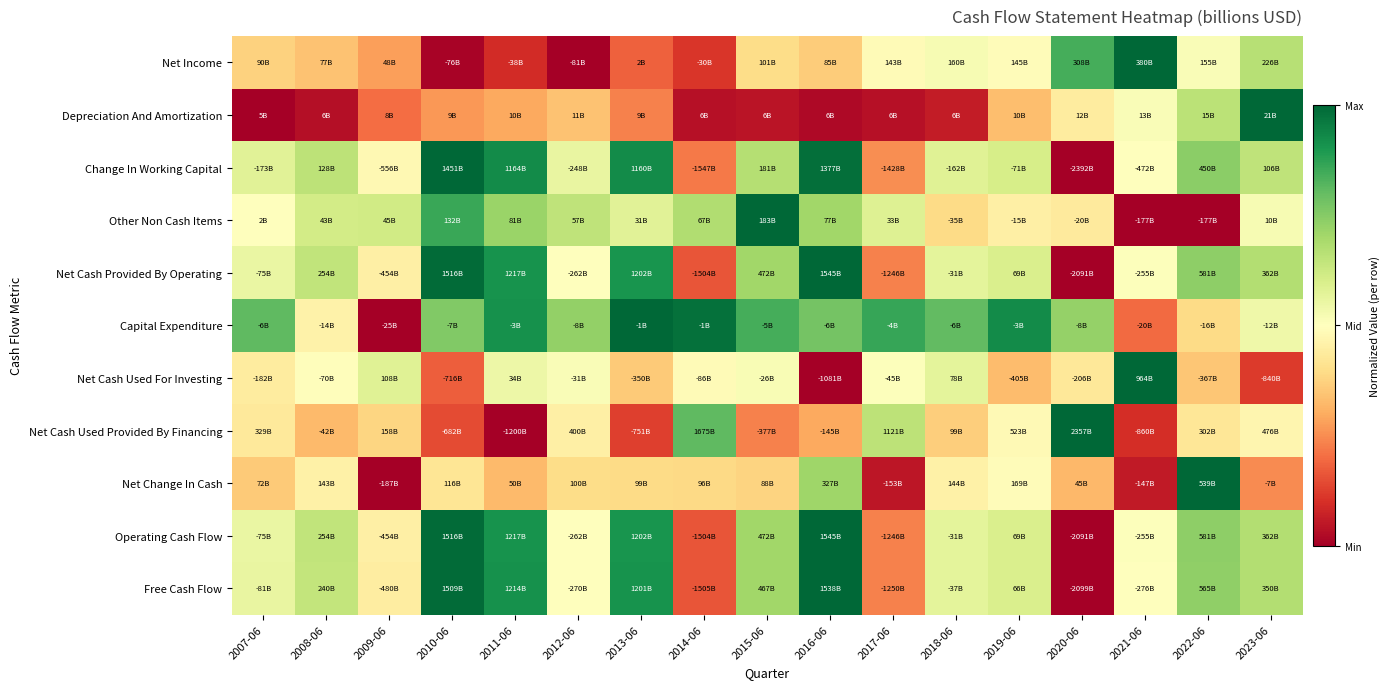

Reading left to right, what are all the values shown in this chart?

Net Income: 2007-06=0.4	2008-06=0.3	2009-06=0.3	2010-06=0.0	2011-06=0.1	2012-06=0.0	2013-06=0.2	2014-06=0.1	2015-06=0.4	2016-06=0.4	2017-06=0.5	2018-06=0.5	2019-06=0.5	2020-06=0.8	2021-06=1.0	2022-06=0.5	2023-06=0.7
Depreciation And Amortization: 2007-06=0.0	2008-06=0.0	2009-06=0.2	2010-06=0.3	2011-06=0.3	2012-06=0.3	2013-06=0.2	2014-06=0.0	2015-06=0.0	2016-06=0.0	2017-06=0.0	2018-06=0.1	2019-06=0.3	2020-06=0.4	2021-06=0.5	2022-06=0.7	2023-06=1.0
Change In Working Capital: 2007-06=0.6	2008-06=0.7	2009-06=0.5	2010-06=1.0	2011-06=0.9	2012-06=0.6	2013-06=0.9	2014-06=0.2	2015-06=0.7	2016-06=1.0	2017-06=0.3	2018-06=0.6	2019-06=0.6	2020-06=0.0	2021-06=0.5	2022-06=0.7	2023-06=0.6
Other Non Cash Items: 2007-06=0.5	2008-06=0.6	2009-06=0.6	2010-06=0.9	2011-06=0.7	2012-06=0.6	2013-06=0.6	2014-06=0.7	2015-06=1.0	2016-06=0.7	2017-06=0.6	2018-06=0.4	2019-06=0.5	2020-06=0.4	2021-06=0.0	2022-06=0.0	2023-06=0.5
Net Cash Provided By Operating: 2007-06=0.6	2008-06=0.6	2009-06=0.5	2010-06=1.0	2011-06=0.9	2012-06=0.5	2013-06=0.9	2014-06=0.2	2015-06=0.7	2016-06=1.0	2017-06=0.2	2018-06=0.6	2019-06=0.6	2020-06=0.0	2021-06=0.5	2022-06=0.7	2023-06=0.7
Capital Expenditure: 2007-06=0.8	2008-06=0.5	2009-06=0.0	2010-06=0.8	2011-06=0.9	2012-06=0.7	2013-06=1.0	2014-06=1.0	2015-06=0.8	2016-06=0.8	2017-06=0.9	2018-06=0.8	2019-06=0.9	2020-06=0.7	2021-06=0.2	2022-06=0.4	2023-06=0.5
Net Cash Used For Investing: 2007-06=0.4	2008-06=0.5	2009-06=0.6	2010-06=0.2	2011-06=0.5	2012-06=0.5	2013-06=0.4	2014-06=0.5	2015-06=0.5	2016-06=0.0	2017-06=0.5	2018-06=0.6	2019-06=0.3	2020-06=0.4	2021-06=1.0	2022-06=0.3	2023-06=0.1
Net Cash Used Provided By Financing: 2007-06=0.4	2008-06=0.3	2009-06=0.4	2010-06=0.1	2011-06=0.0	2012-06=0.4	2013-06=0.1	2014-06=0.8	2015-06=0.2	2016-06=0.3	2017-06=0.7	2018-06=0.4	2019-06=0.5	2020-06=1.0	2021-06=0.1	2022-06=0.4	2023-06=0.5
Net Change In Cash: 2007-06=0.4	2008-06=0.5	2009-06=0.0	2010-06=0.4	2011-06=0.3	2012-06=0.4	2013-06=0.4	2014-06=0.4	2015-06=0.4	2016-06=0.7	2017-06=0.0	2018-06=0.5	2019-06=0.5	2020-06=0.3	2021-06=0.1	2022-06=1.0	2023-06=0.2
Operating Cash Flow: 2007-06=0.6	2008-06=0.6	2009-06=0.5	2010-06=1.0	2011-06=0.9	2012-06=0.5	2013-06=0.9	2014-06=0.2	2015-06=0.7	2016-06=1.0	2017-06=0.2	2018-06=0.6	2019-06=0.6	2020-06=0.0	2021-06=0.5	2022-06=0.7	2023-06=0.7
Free Cash Flow: 2007-06=0.6	2008-06=0.6	2009-06=0.4	2010-06=1.0	2011-06=0.9	2012-06=0.5	2013-06=0.9	2014-06=0.2	2015-06=0.7	2016-06=1.0	2017-06=0.2	2018-06=0.6	2019-06=0.6	2020-06=0.0	2021-06=0.5	2022-06=0.7	2023-06=0.7